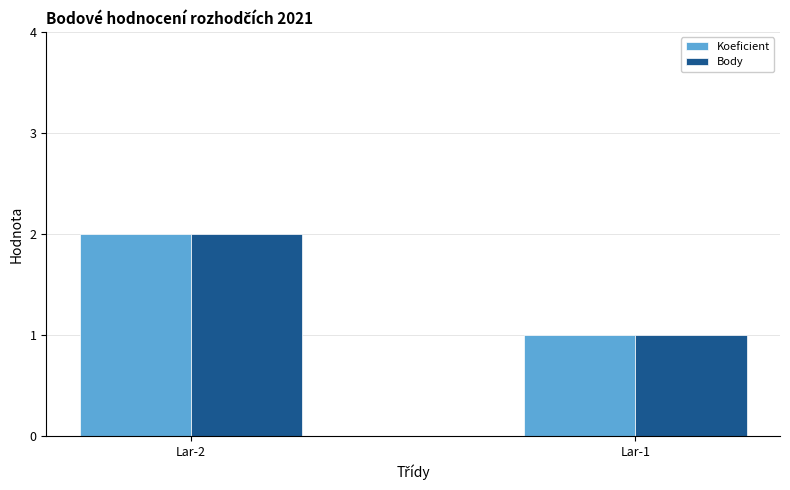

What is the lowest value of the Koeficient series?

1